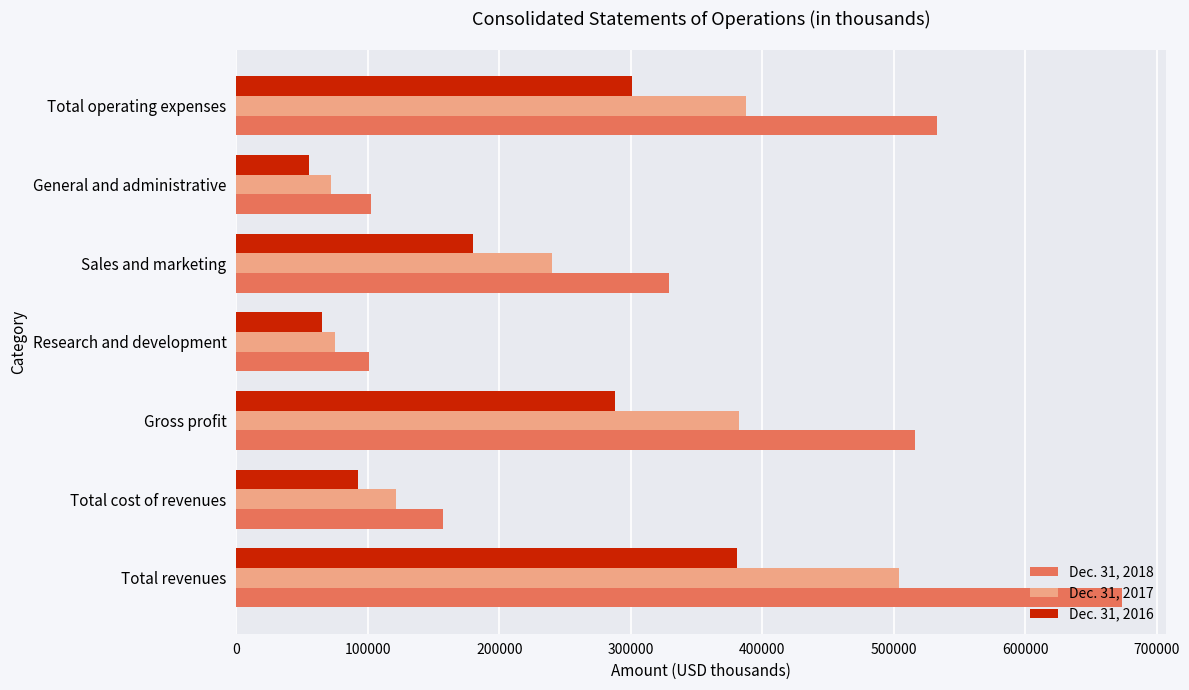

Between Gross profit and Research and development, which series saw the biggest shift?

Dec. 31, 2018